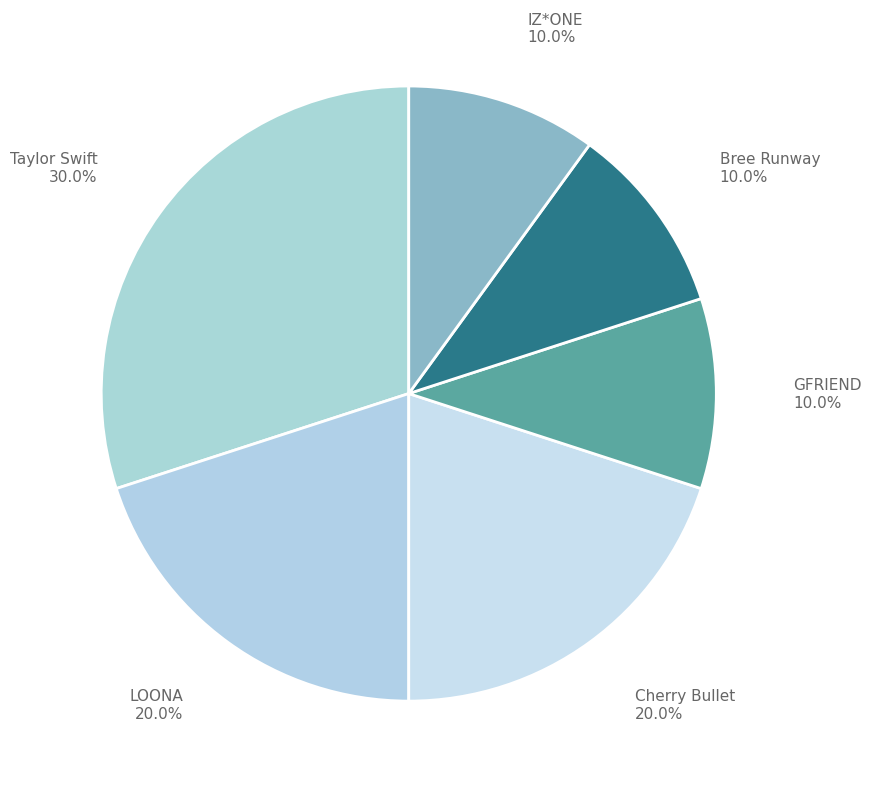

To the nearest percent, what portion does Cherry Bullet represent?

20%